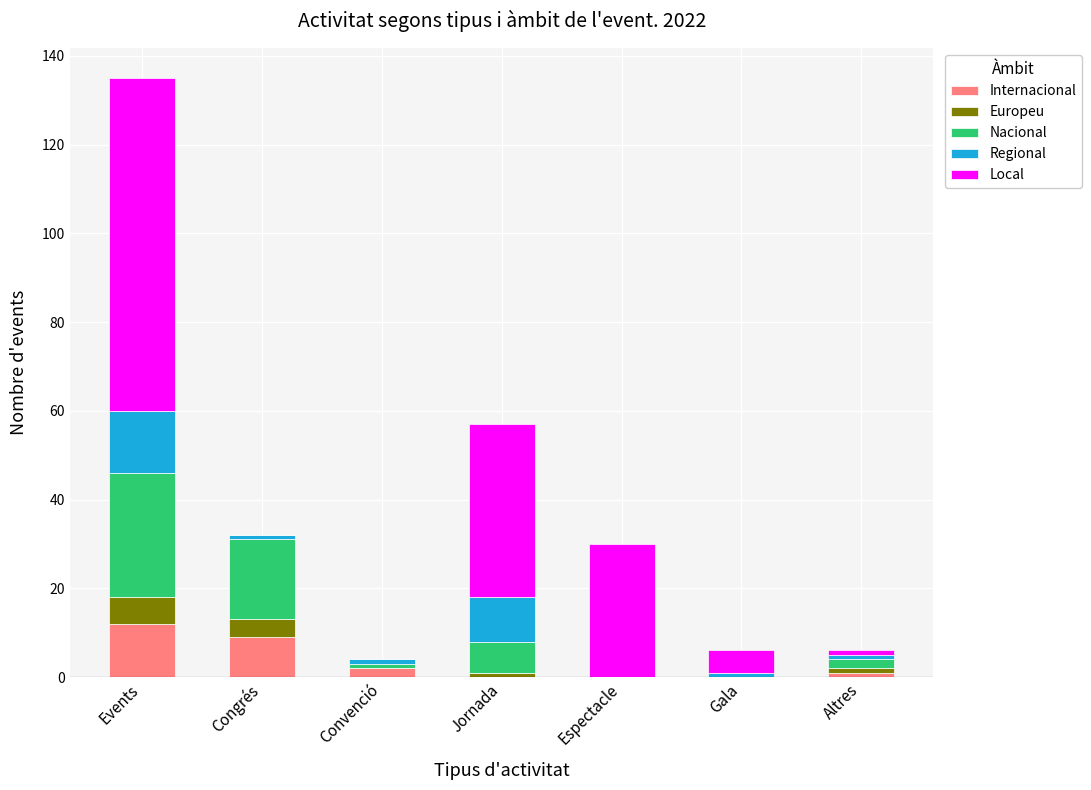

At which category is the sum across all series the highest?

Events